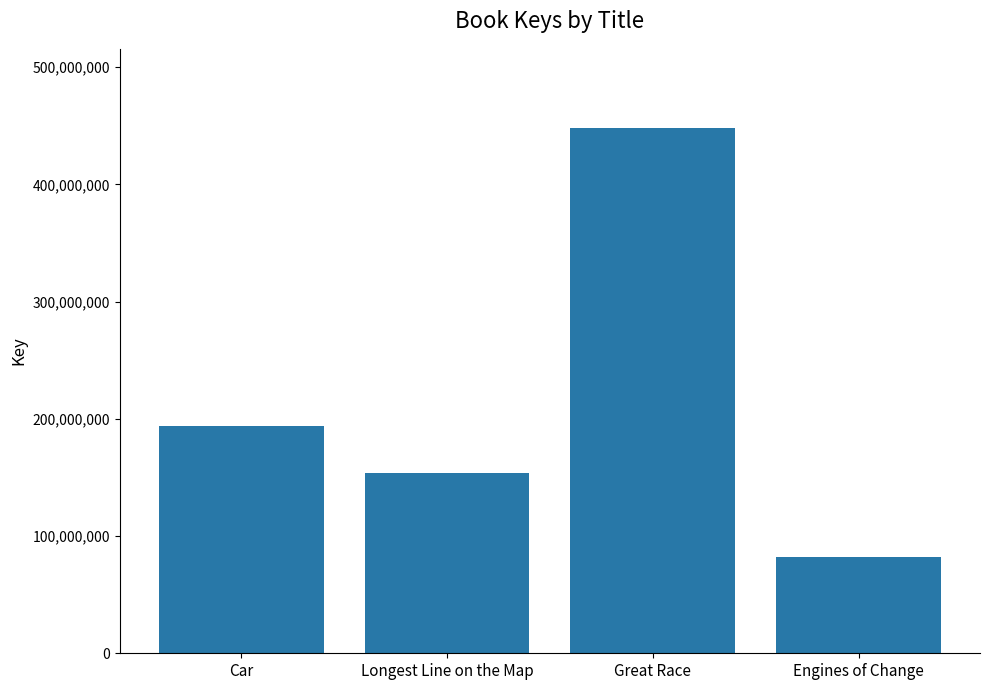

What is the value of the 3rd bar from the left?

448346151